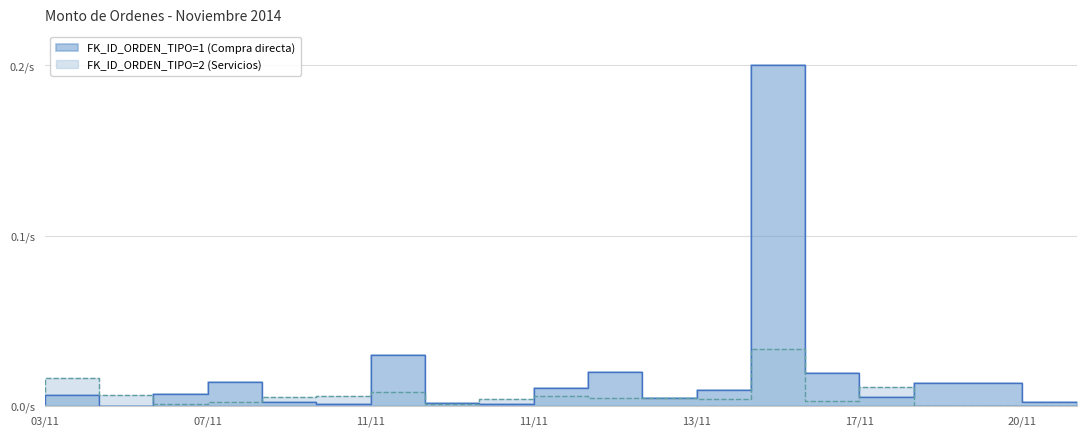

Between 13/11 and 13/11, which series saw the biggest shift?

FK_ID_ORDEN_TIPO=1 (Compra directa)